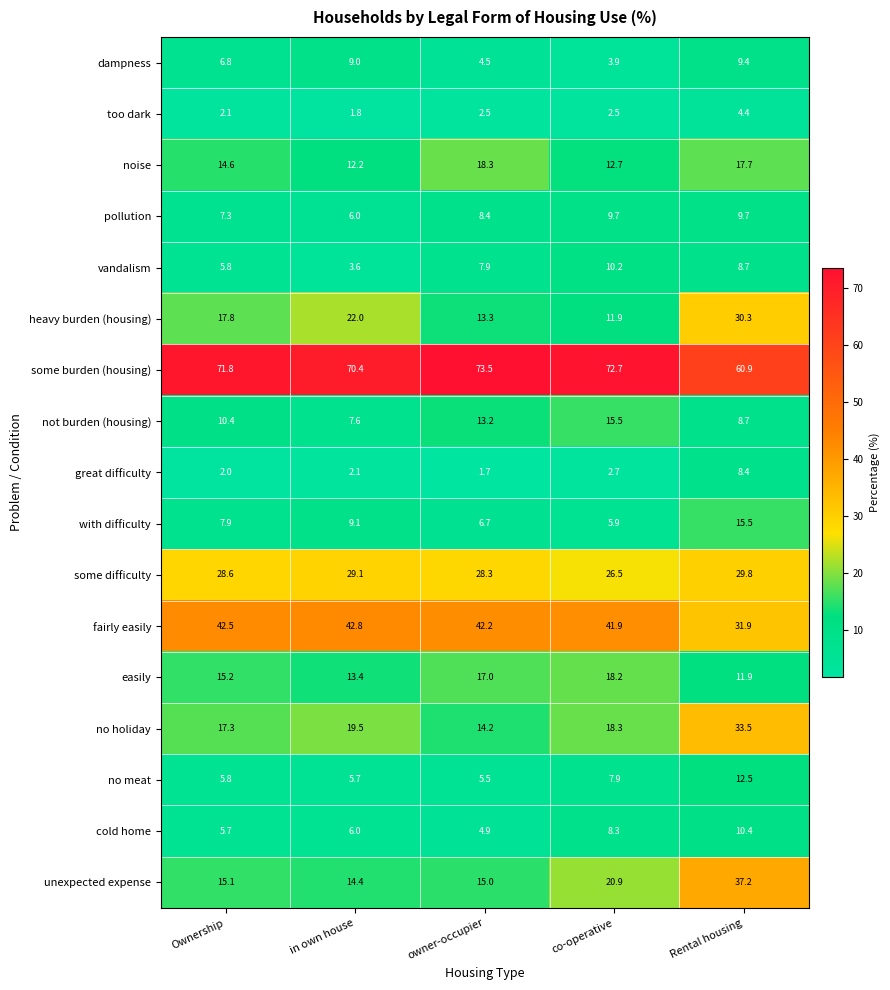

Which series has the widest spread of values?

unexpected expense